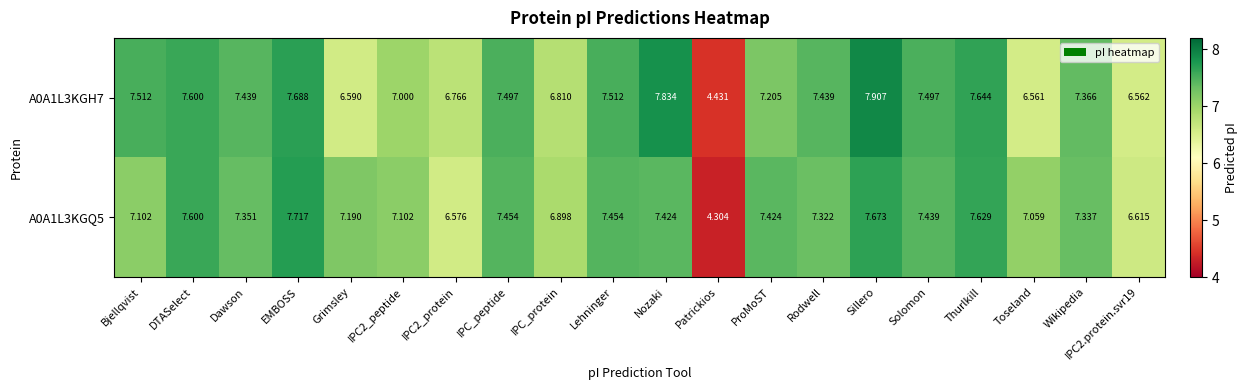

Count the number of categories in the chart.

20